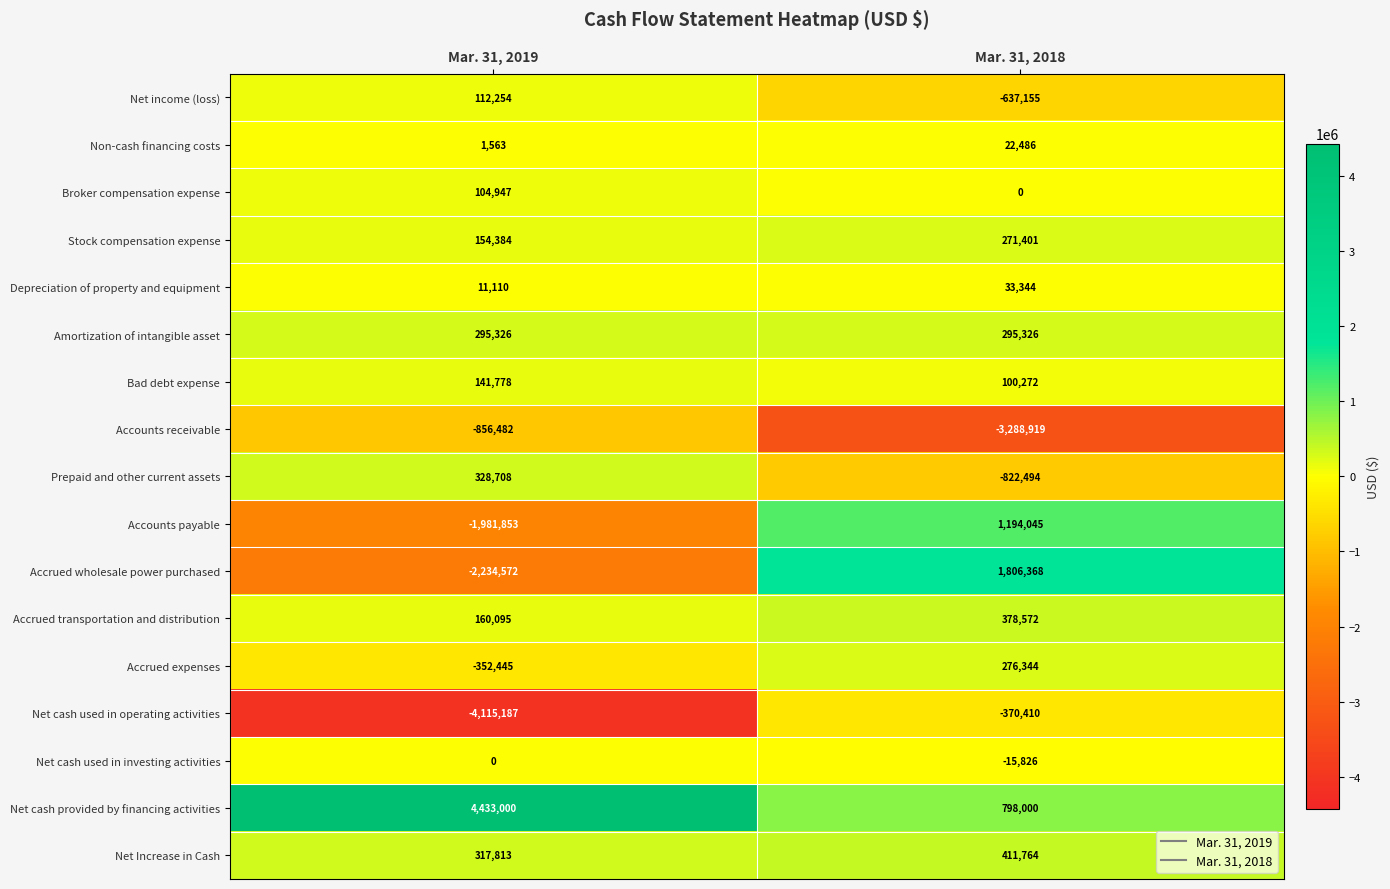

What is the sum of the Accounts payable values at Mar. 31, 2018 and Mar. 31, 2019?

-787808